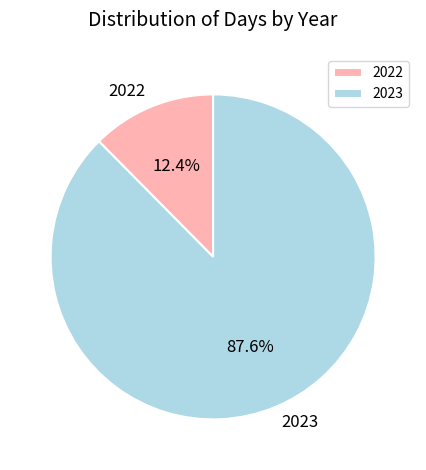

How many slices are in this pie chart?

2